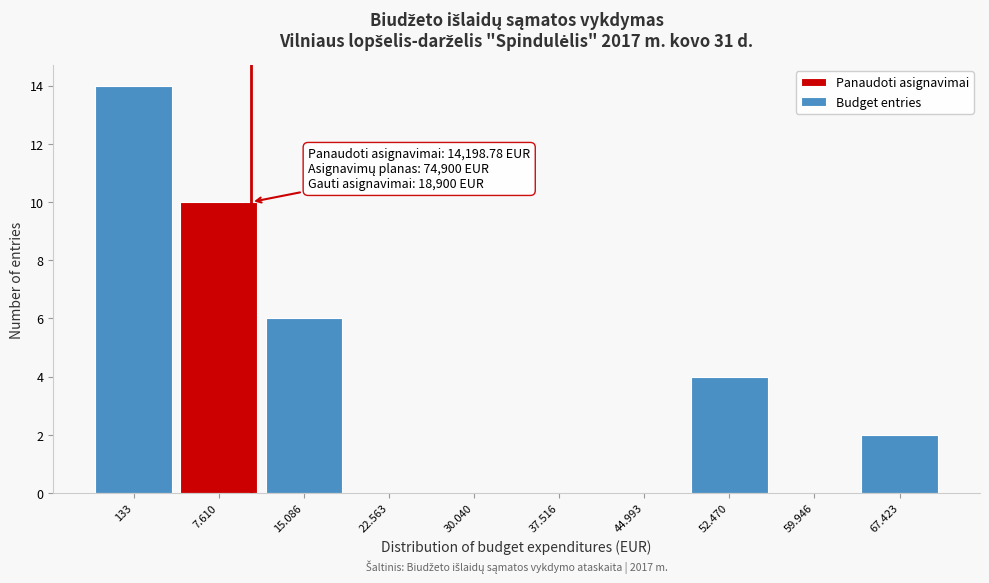

Reading left to right, what are all the values shown in this chart?

133=14	7.610=10	15.086=6	22.563=0	30.040=0	37.516=0	44.993=0	52.470=4	59.946=0	67.423=2